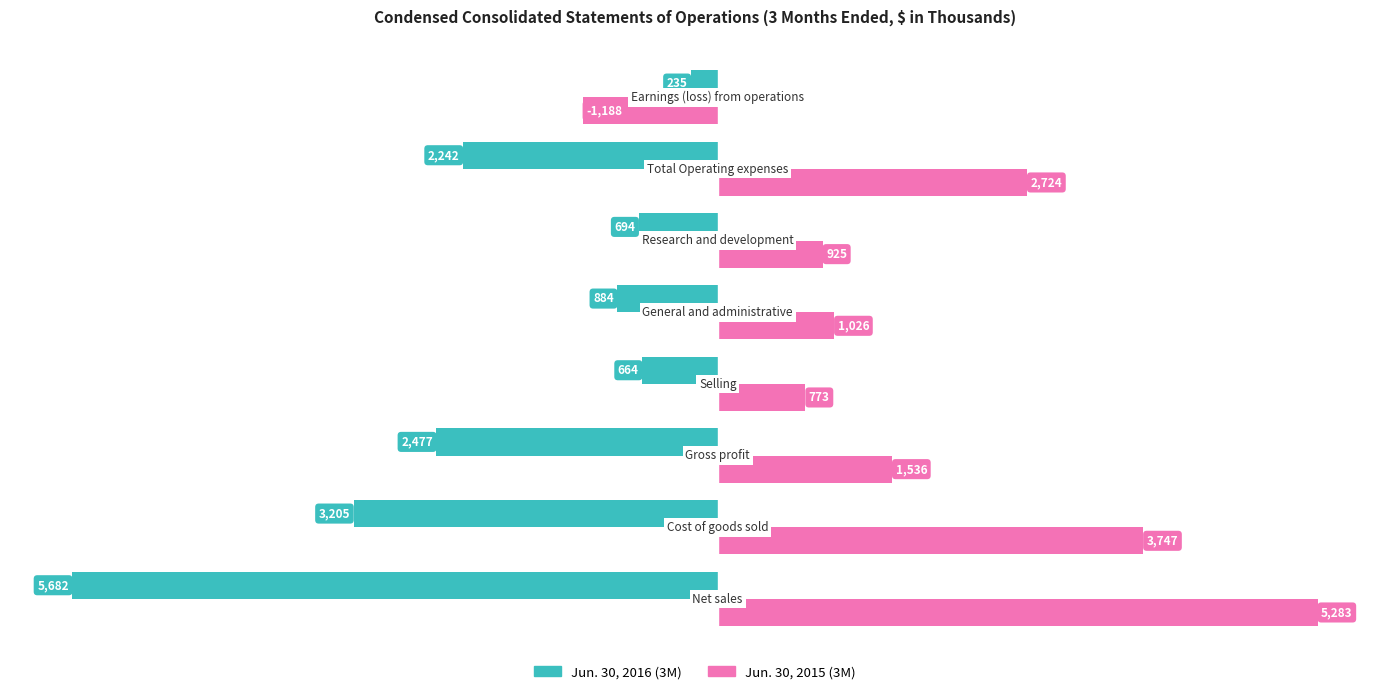

What is the difference between the second highest and minimum values in the Jun. 30, 2015 (3M) series?

4935